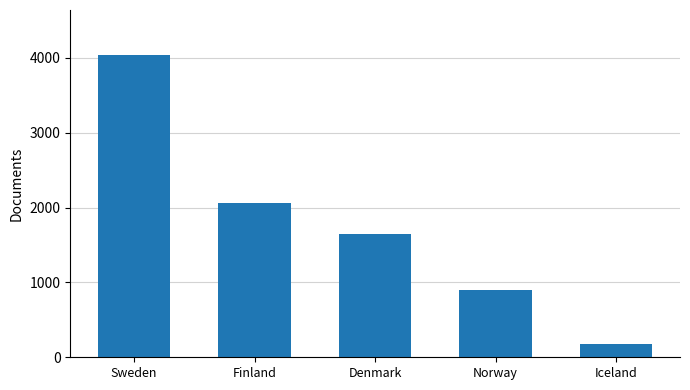

The chart shows a value of 1303 at Norway. True or false?

False